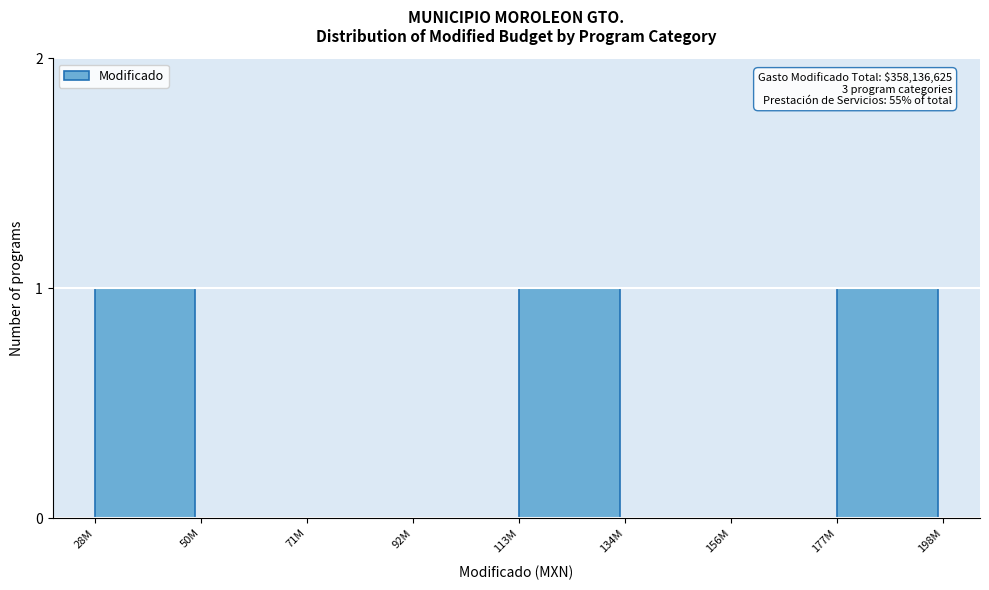

What is the change in value from 71M to 113M?

+1